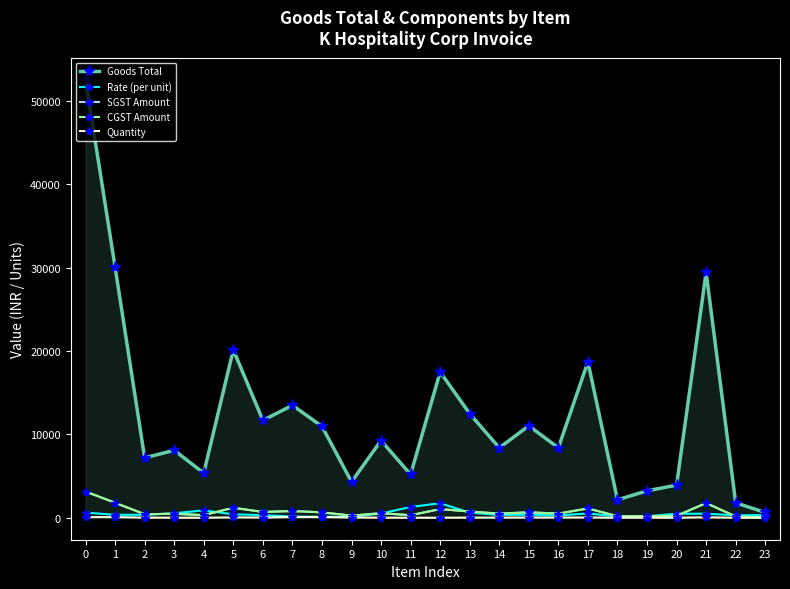

The value of SGST Amount at 1 is 1804.3. True or false?

True